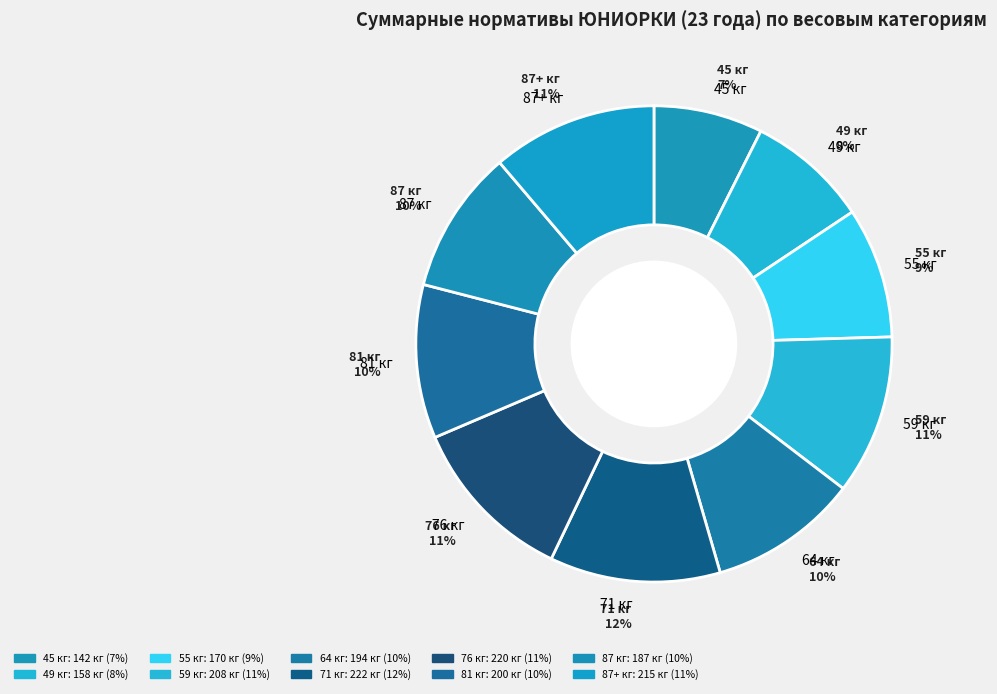

To the nearest percent, what is the average slice percentage?

10%